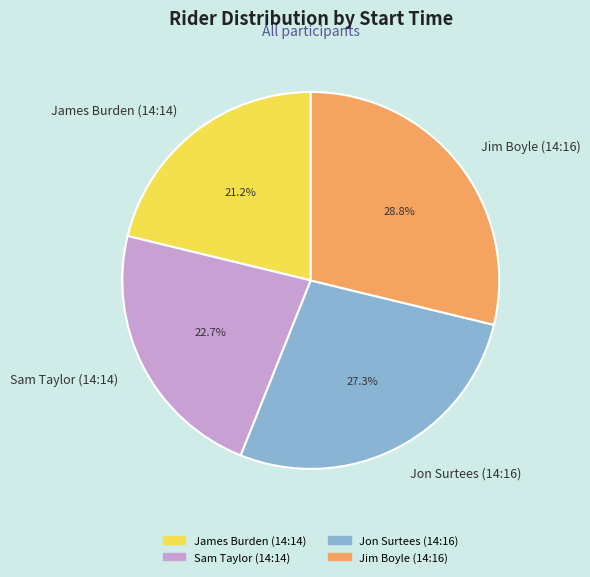

How many slices are in this pie chart?

4